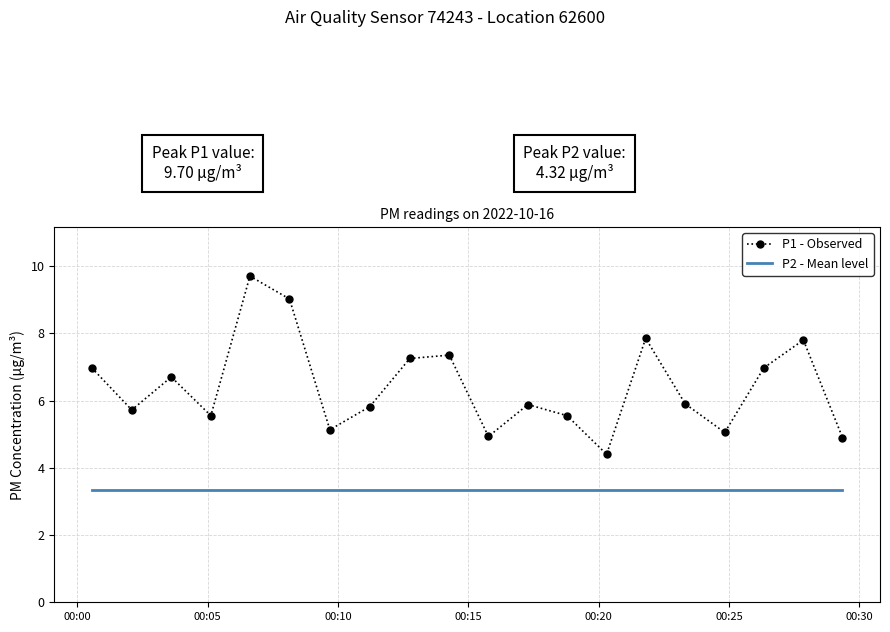

Rank the series by their maximum value, from lowest to highest.

P2 - Mean level, P1 - Observed